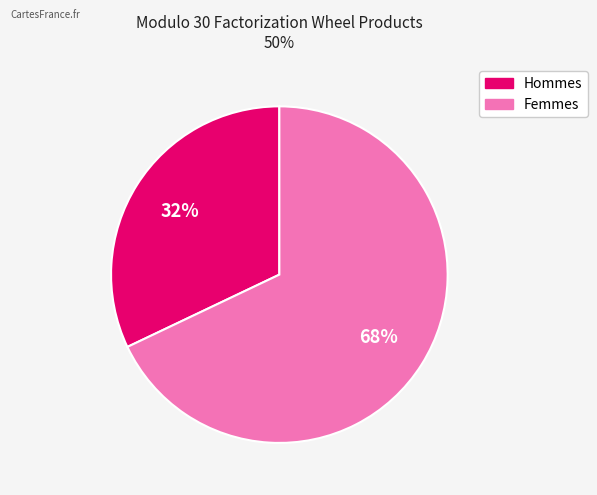

Does any single category account for the majority?

Yes